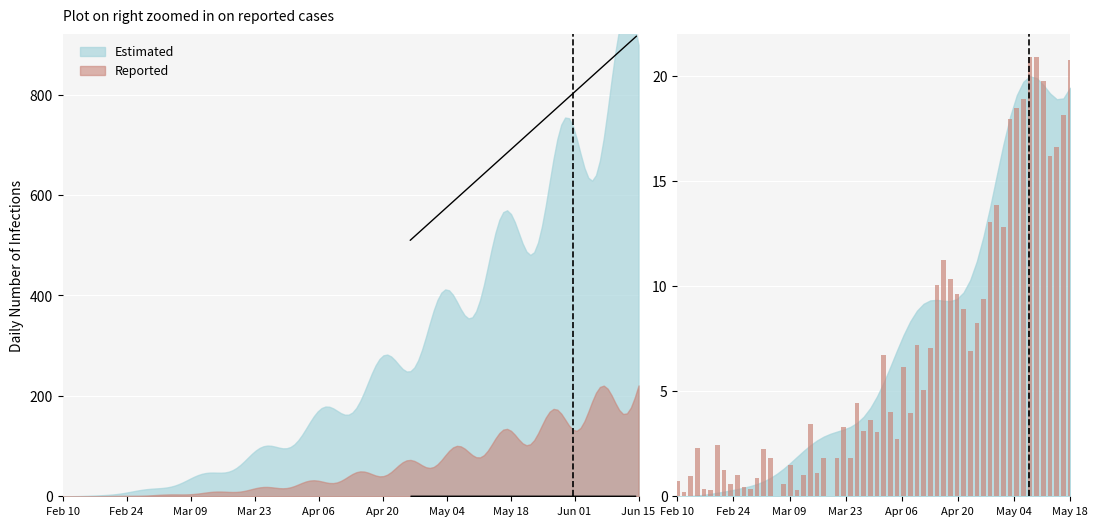

What is the value of the Estimated bar at the 9th from the left?

14